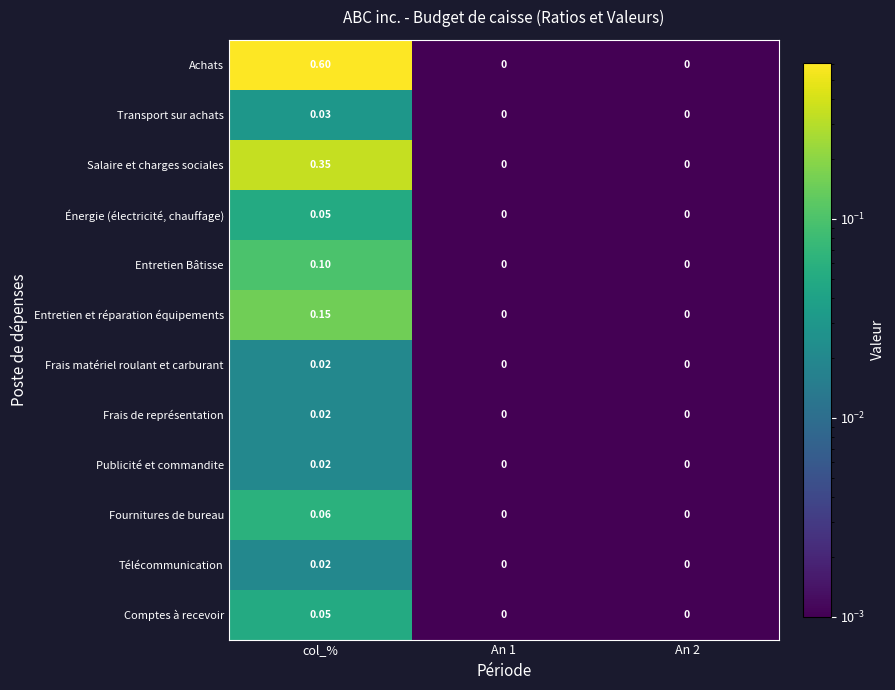

Between col_% and An 1, which series saw the biggest shift?

Achats